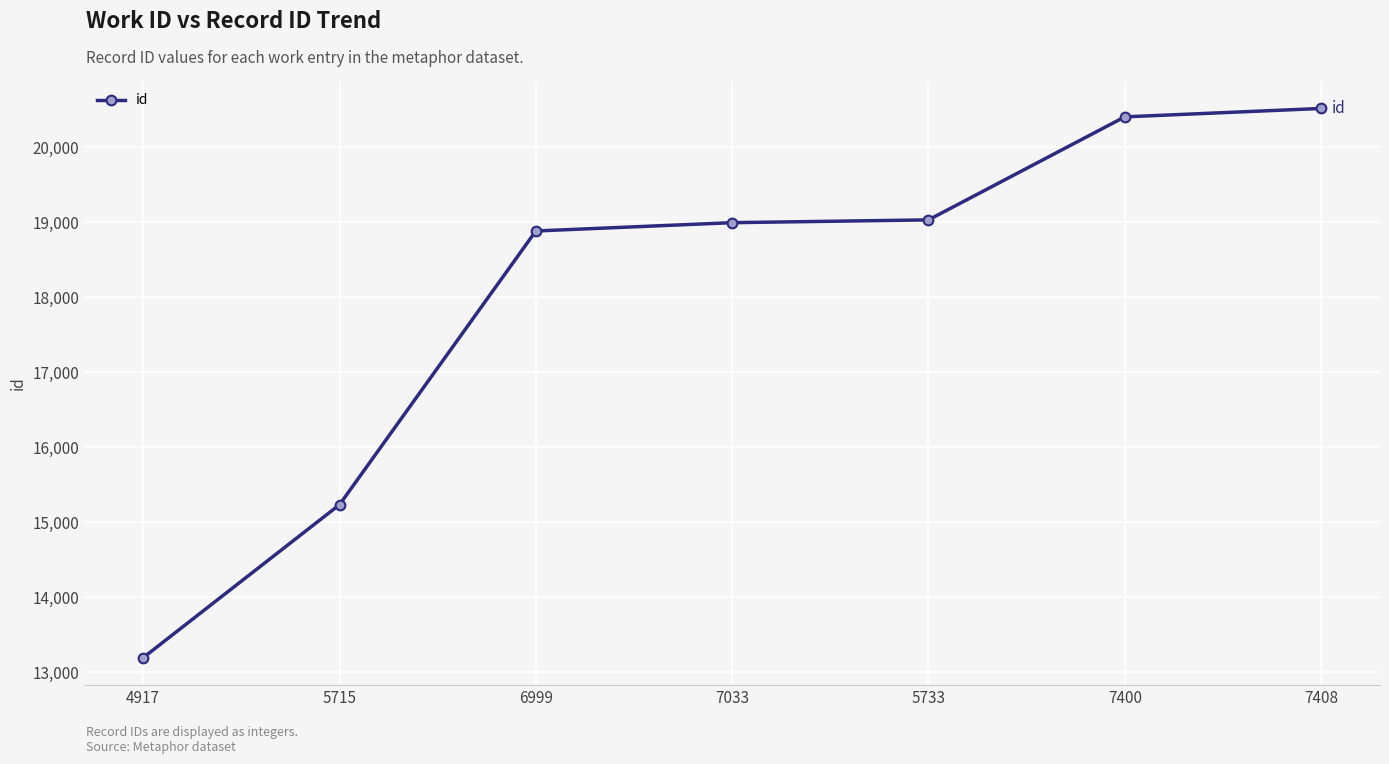

What is the maximum value shown in the chart?

20516